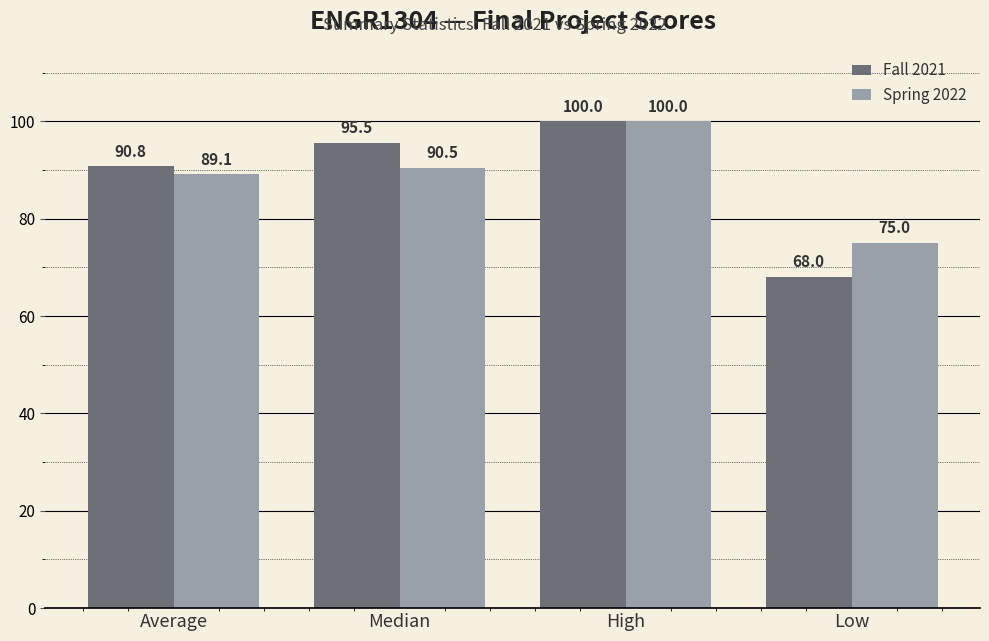

What is the difference between the maximum and minimum values in the Fall 2021 series?

32.0